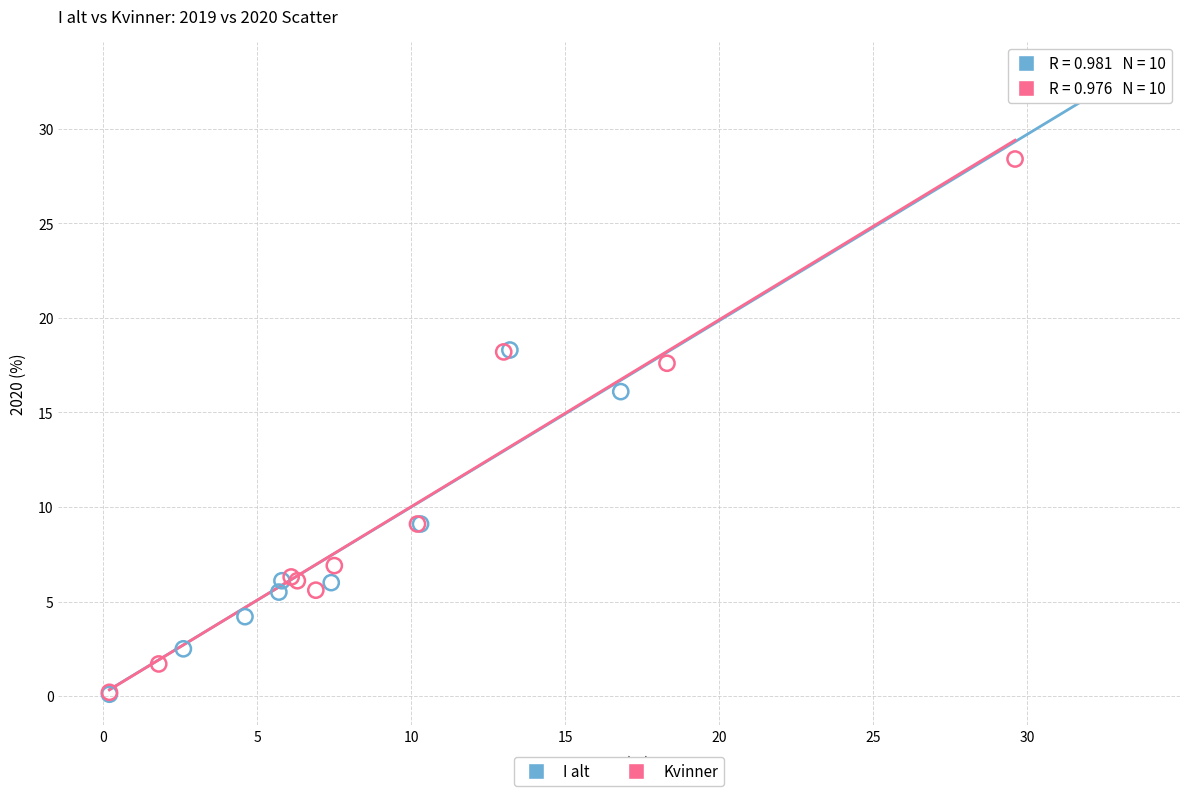

Which series has the widest spread of Y values?

I alt